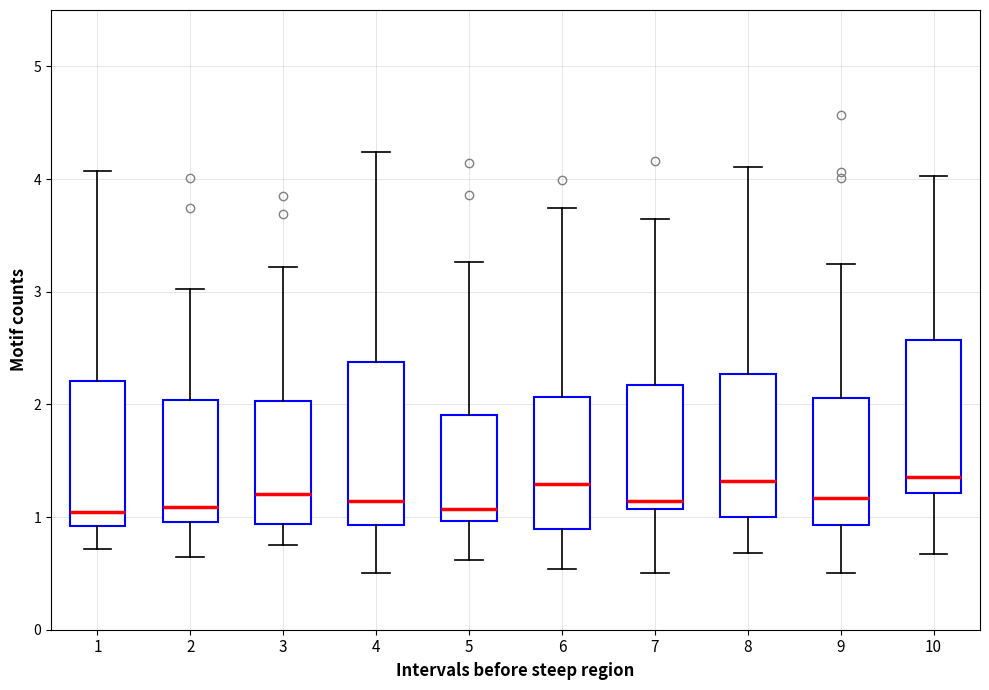

Reading left to right, transcribe this box plot: for each box, give where its median line is, the range the box spans, and where its two whiskers end, as read against the y-axis. The values are not printed on the chart, so give them approximately, as read against the axis.

1: median 1.0, box 0.9 to 2.2, whiskers 0.7 to 4.1
2: median 1.1, box 1.0 to 2.0, whiskers 0.6 to 3.0
3: median 1.2, box 0.9 to 2.0, whiskers 0.7 to 3.2
4: median 1.1, box 0.9 to 2.4, whiskers 0.5 to 4.2
5: median 1.1, box 1.0 to 1.9, whiskers 0.6 to 3.3
6: median 1.3, box 0.9 to 2.1, whiskers 0.5 to 3.7
7: median 1.1 (just above the box's lower edge), box 1.1 to 2.2, whiskers 0.5 to 3.6
8: median 1.3, box 1.0 to 2.3, whiskers 0.7 to 4.1
9: median 1.2, box 0.9 to 2.1, whiskers 0.5 to 3.2
10: median 1.4, box 1.2 to 2.6, whiskers 0.7 to 4.0